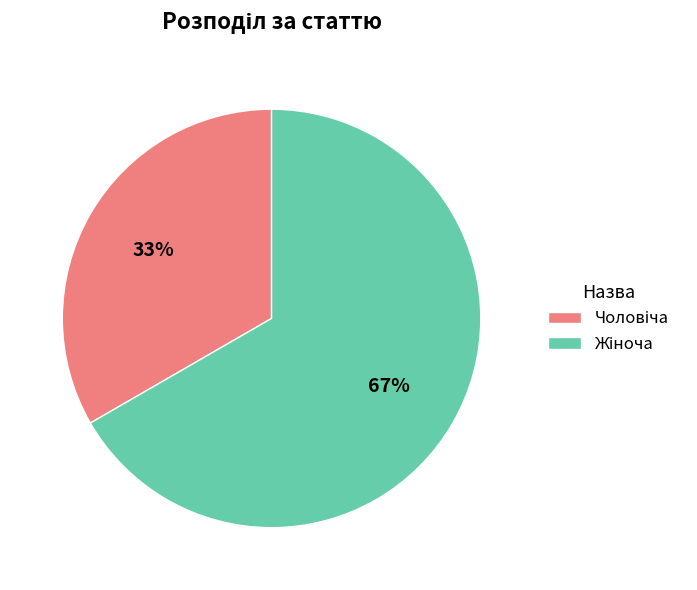

Does any single category account for the majority?

Yes